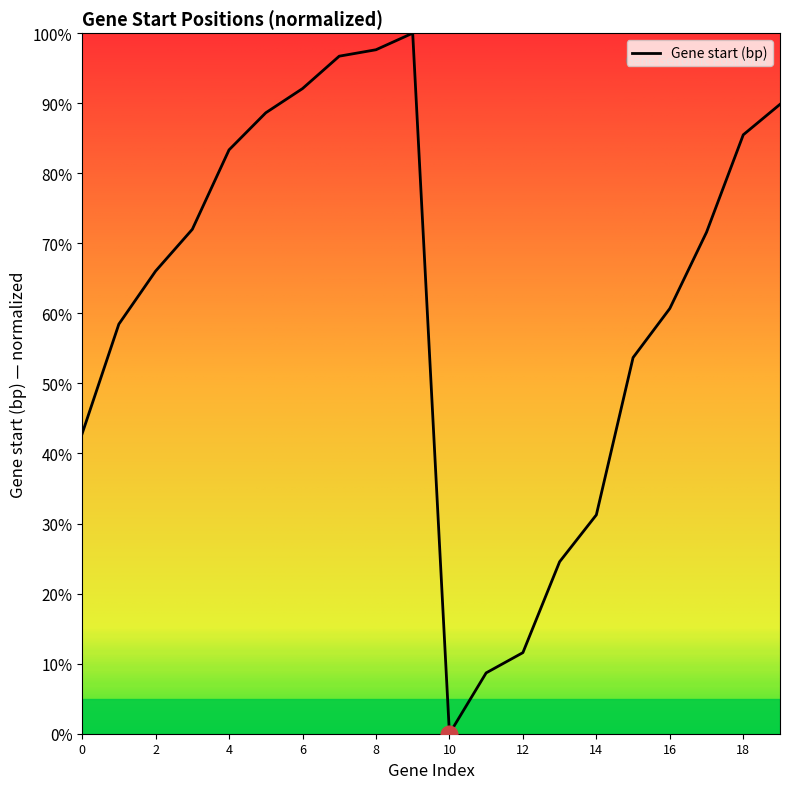

How many lines are shown in the chart?

1